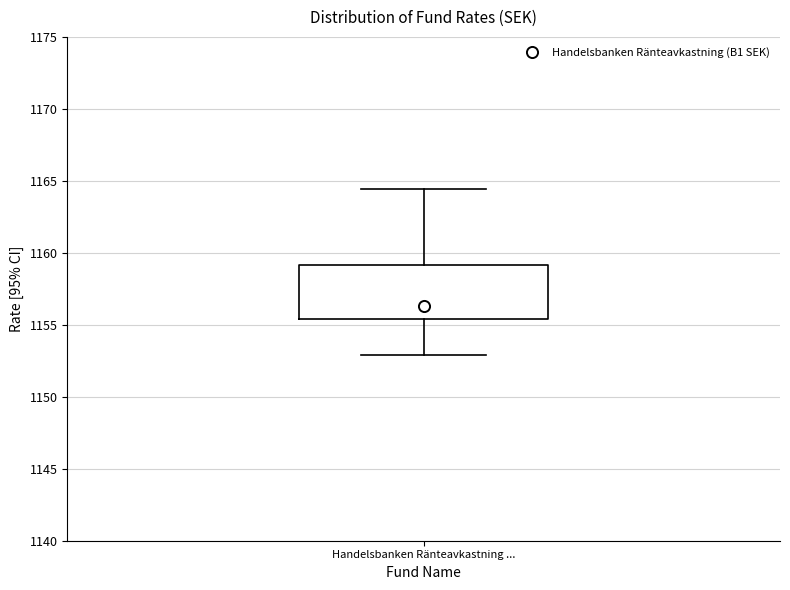

Read this box plot against the y-axis: the position of the median line, the range covered by the box, and the ends of both whiskers. The values are not printed on the chart, so give them approximately, as read against the axis.

median 1156.5, box 1155.5 to 1159.0, whiskers 1153.0 to 1164.5